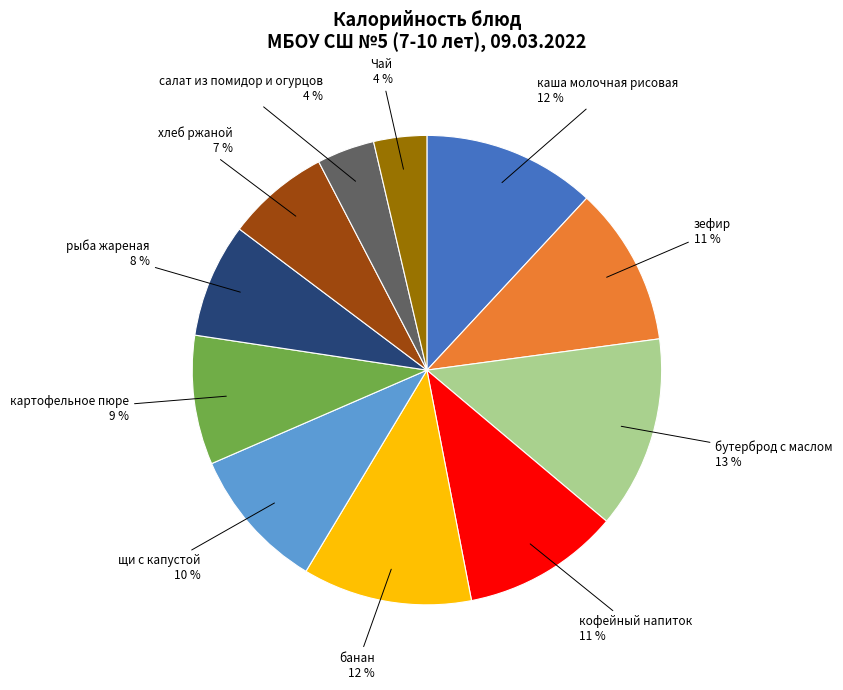

Which slice is the largest?

бутерброд с маслом